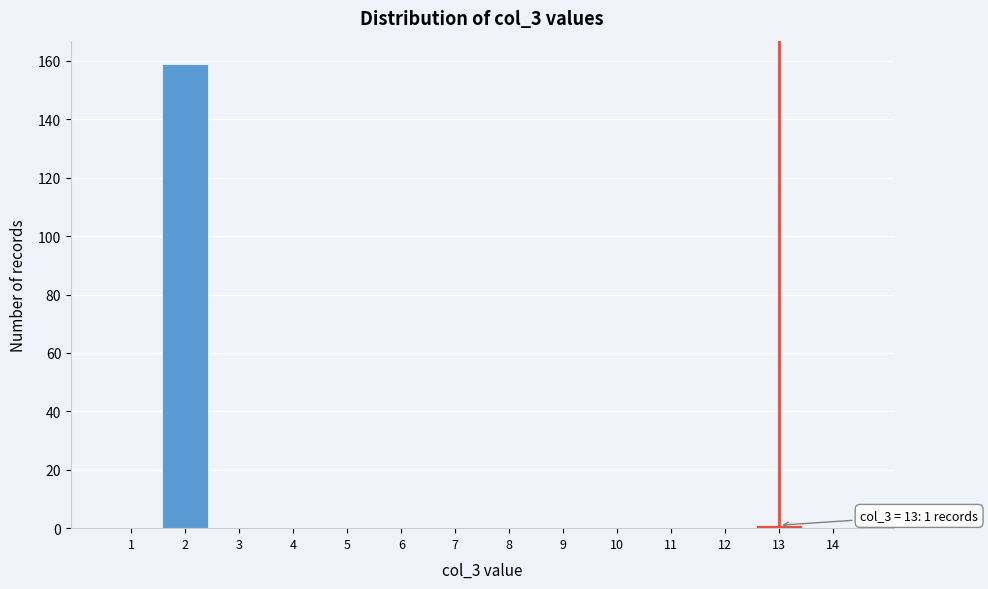

Which range on the x-axis has the tallest bar?

1.5 to 2.5